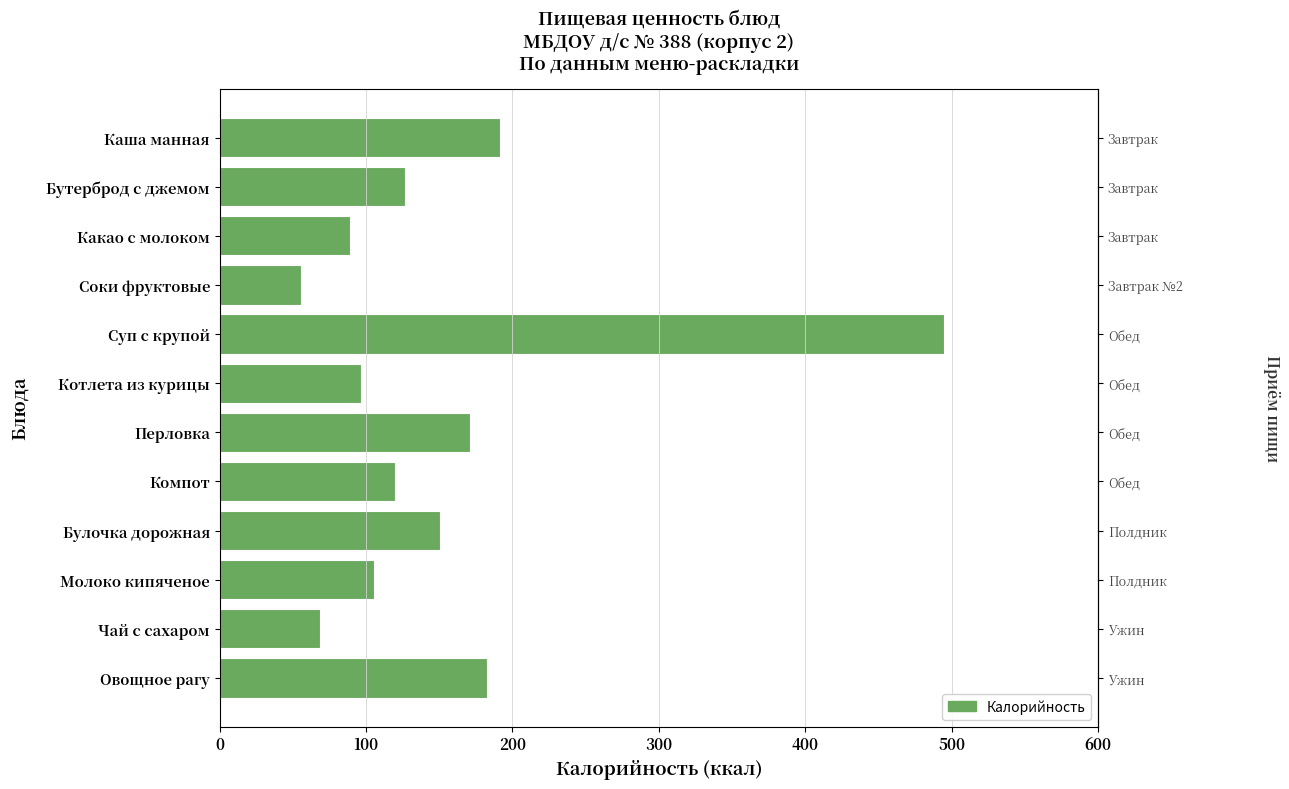

Reading left to right, transcribe all the data shown in this chart.

191.7	126.5	89.0	55.9	494.4	96.2	171.0	119.5	150.7	105.6	68.5	182.4